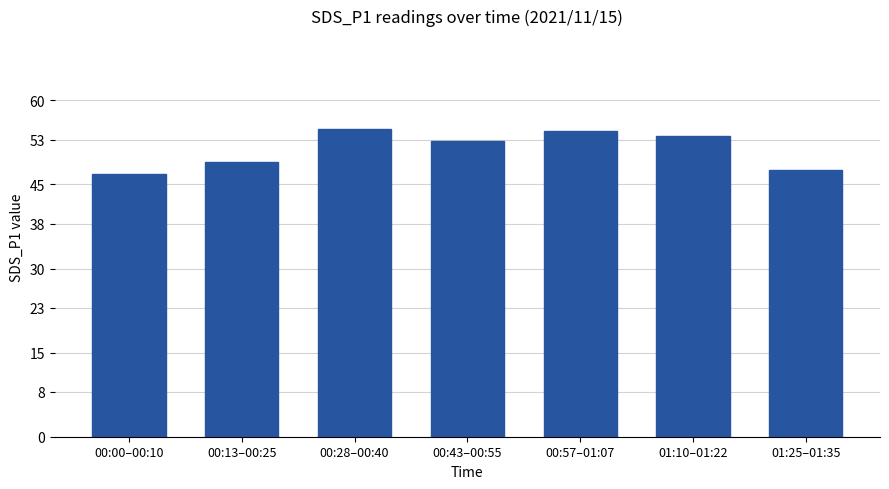

What is the change in value from 00:43–00:55 to 00:57–01:07?

+1.8